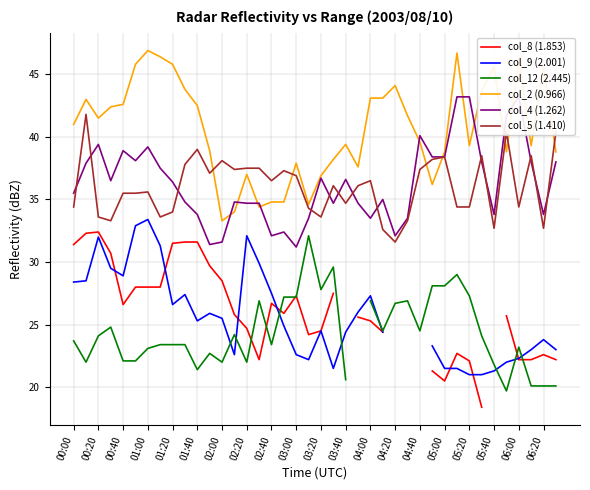

What is the highest value of the col_4 (1.262) series?

43.2